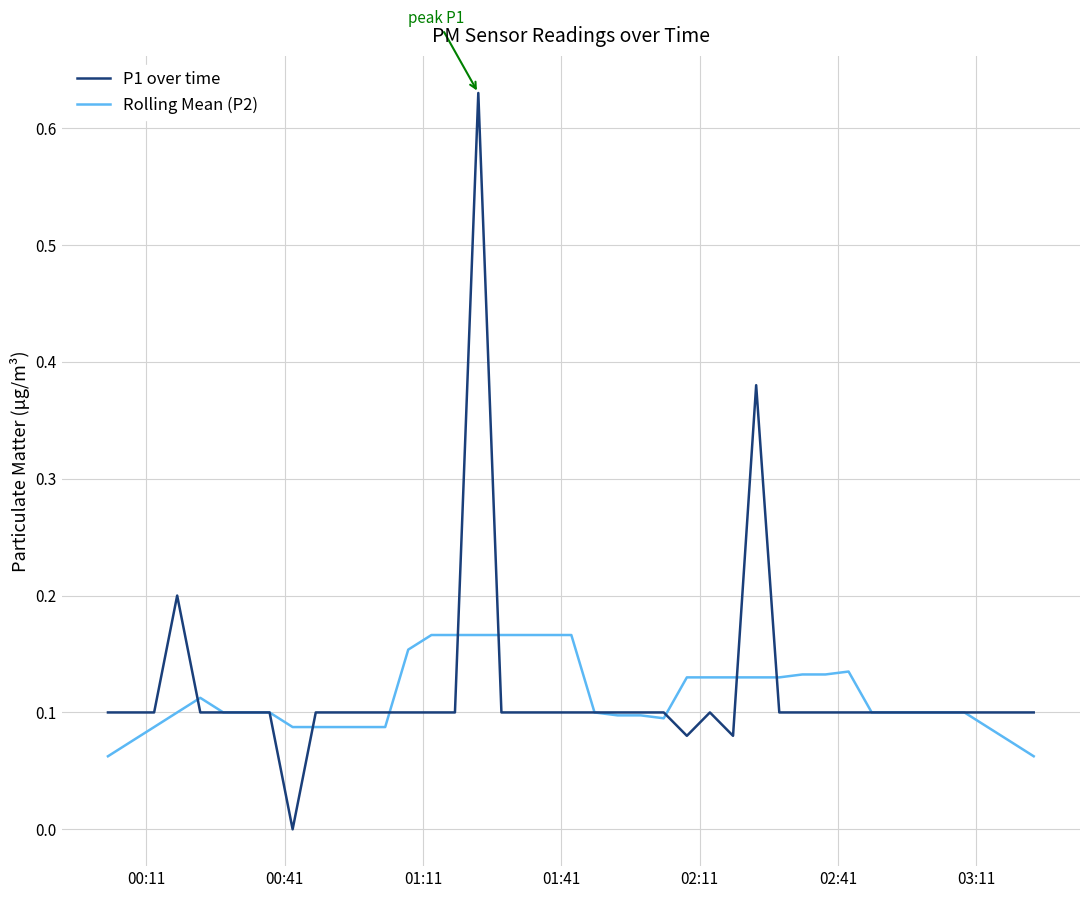

How many P1 over time values are between 0 and 1?

40